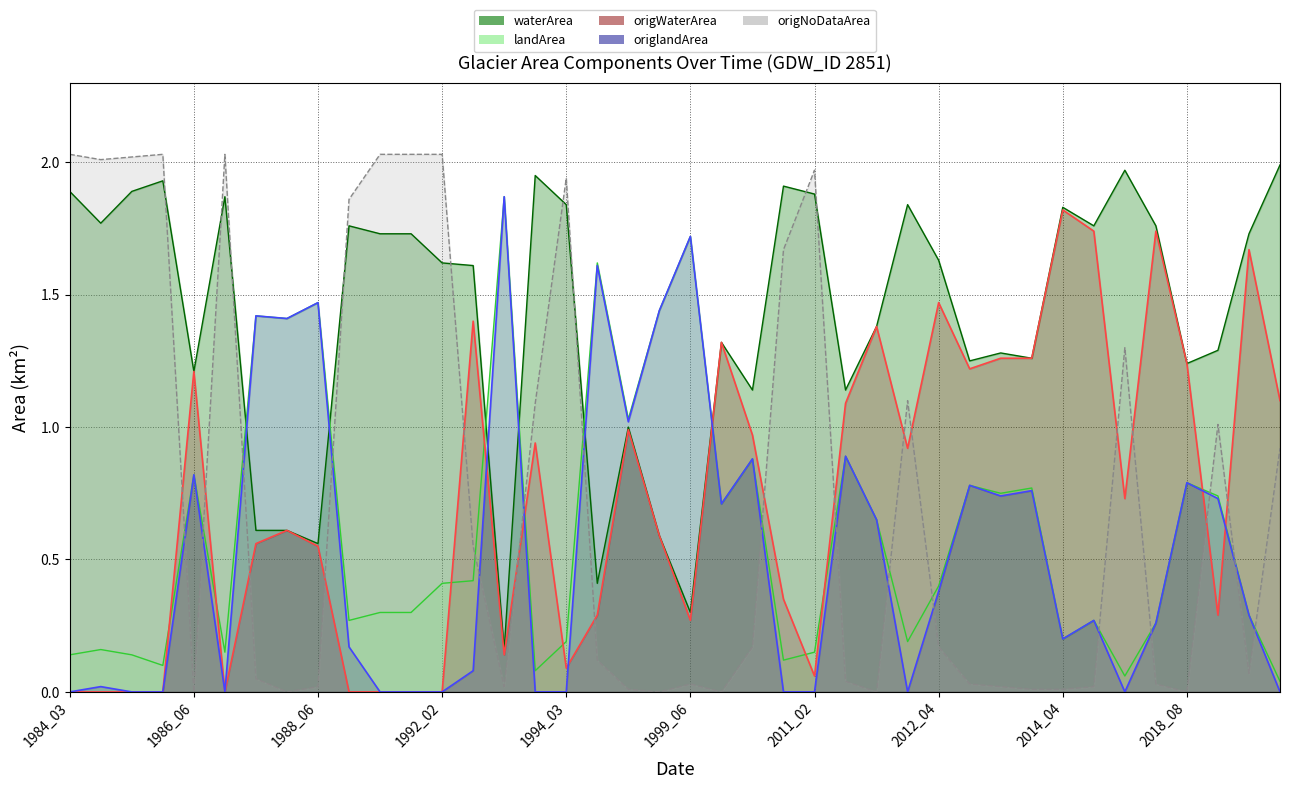

Count the number of categories in the chart.

40